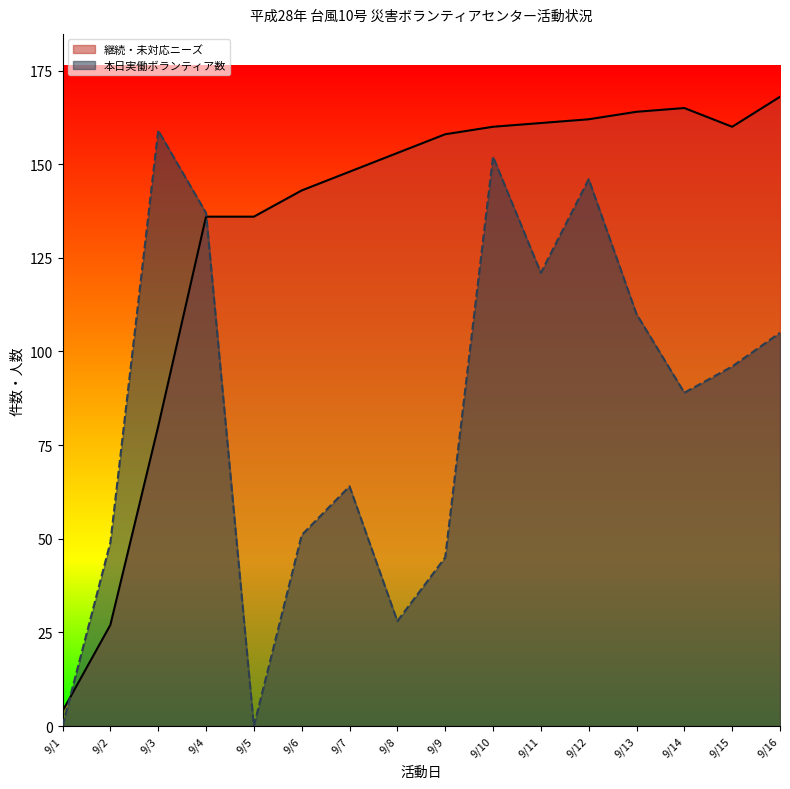

How many values in the 本日実働ボランティア数 series are below 96?

8